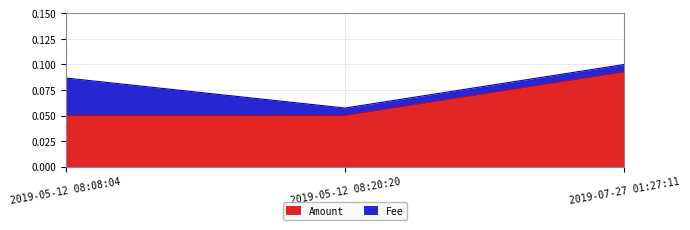

At which label does Amount reach its peak?

2019-07-27 01:27:11